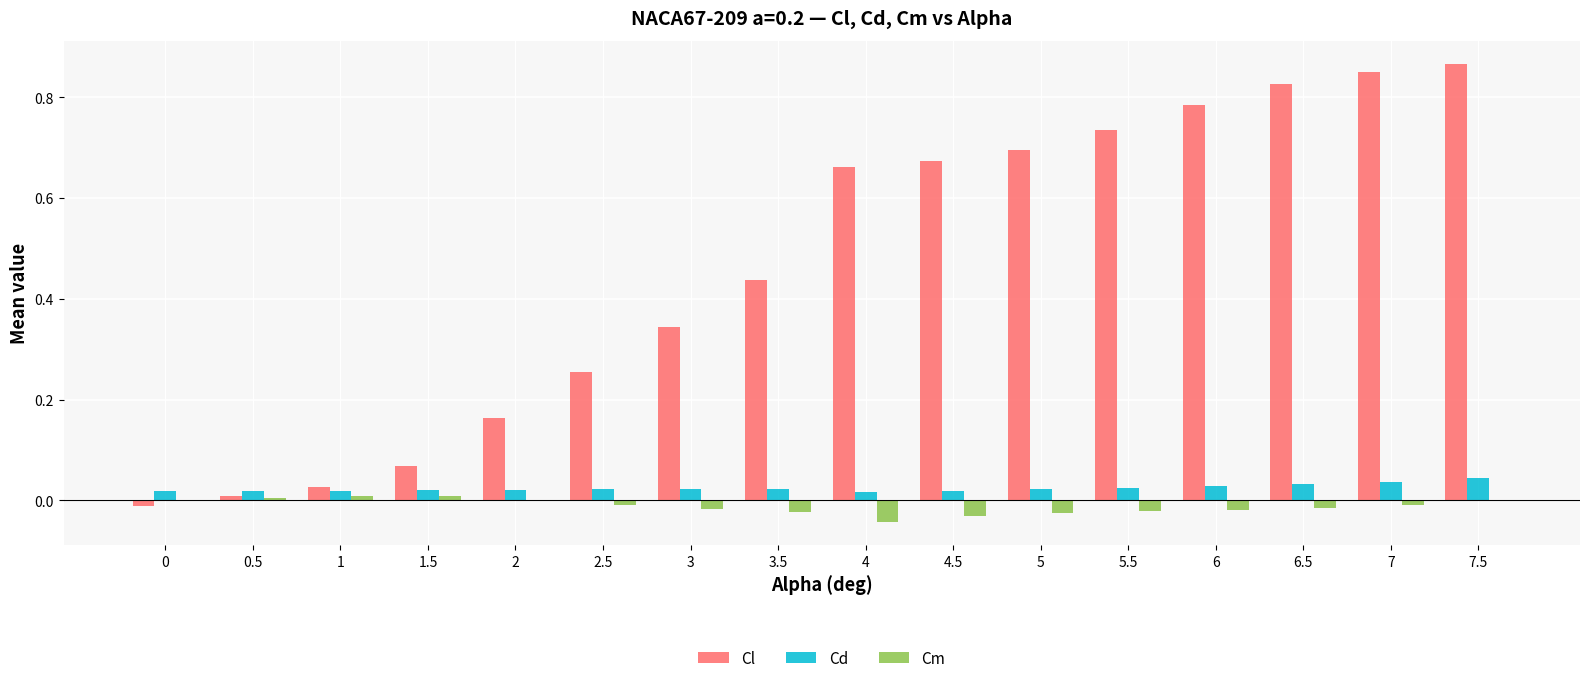

What is the sum of all Cl values?

7.4